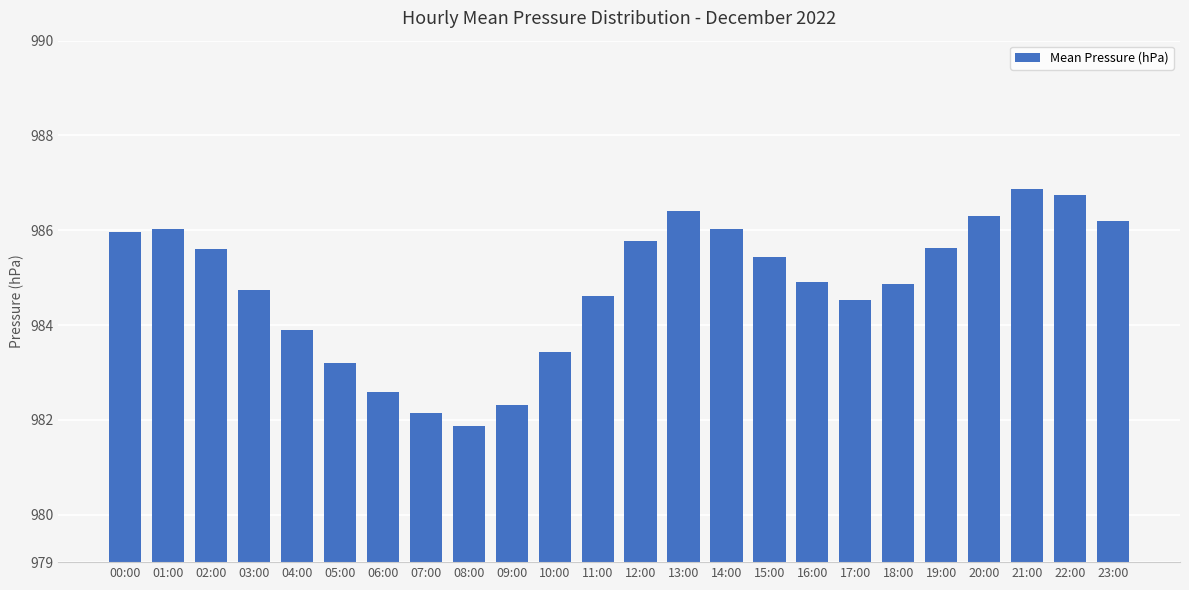

How many values exceed 985?

12